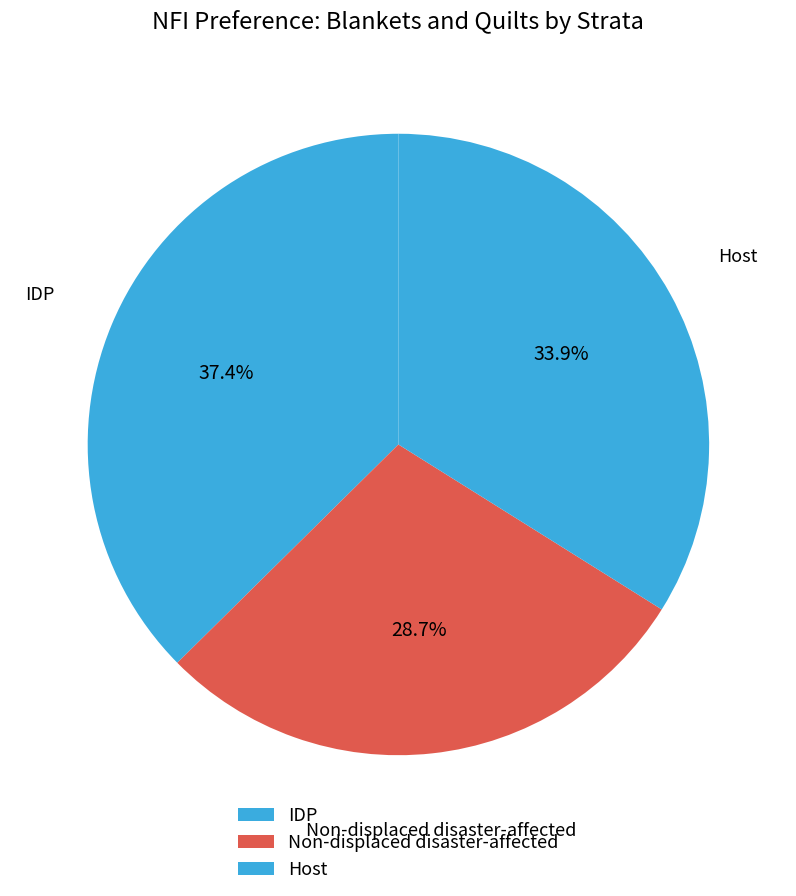

What is the ratio of the value at Host to the value at Non-displaced disaster-affected?

1.2